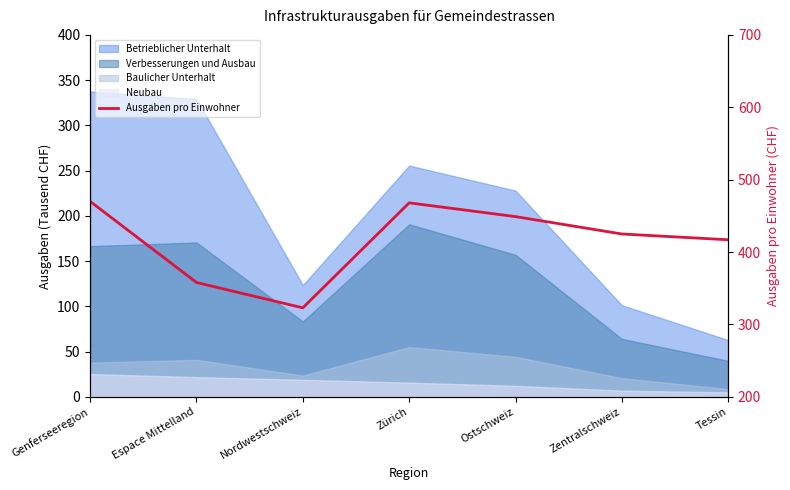

What is the label of the 4th point from the left?

Zürich